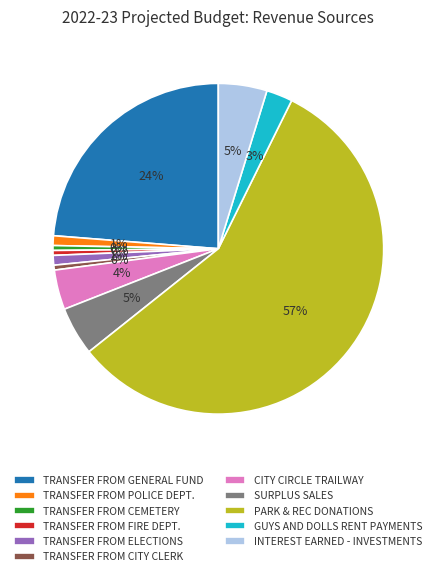

What percentage is the TRANSFER FROM POLICE DEPT. slice, to the nearest percent?

1%